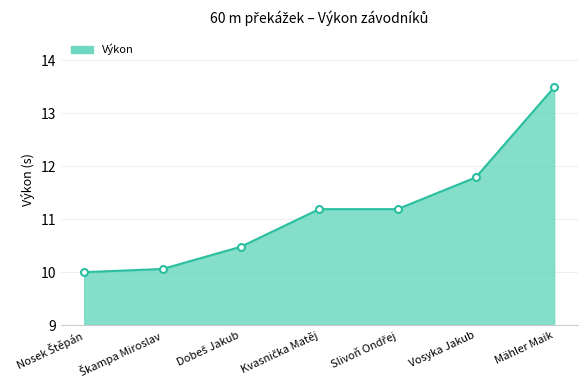

The chart shows a value of 11.8 at Vosyka Jakub. True or false?

True